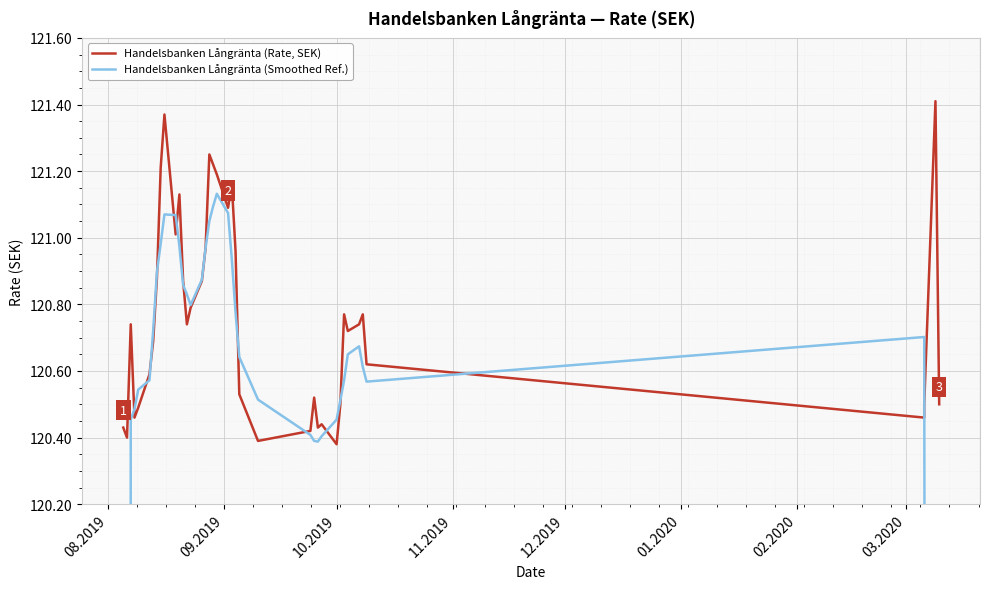

Is it true that Handelsbanken Långränta (Smoothed Ref.) equals 174.8 at 20?

False